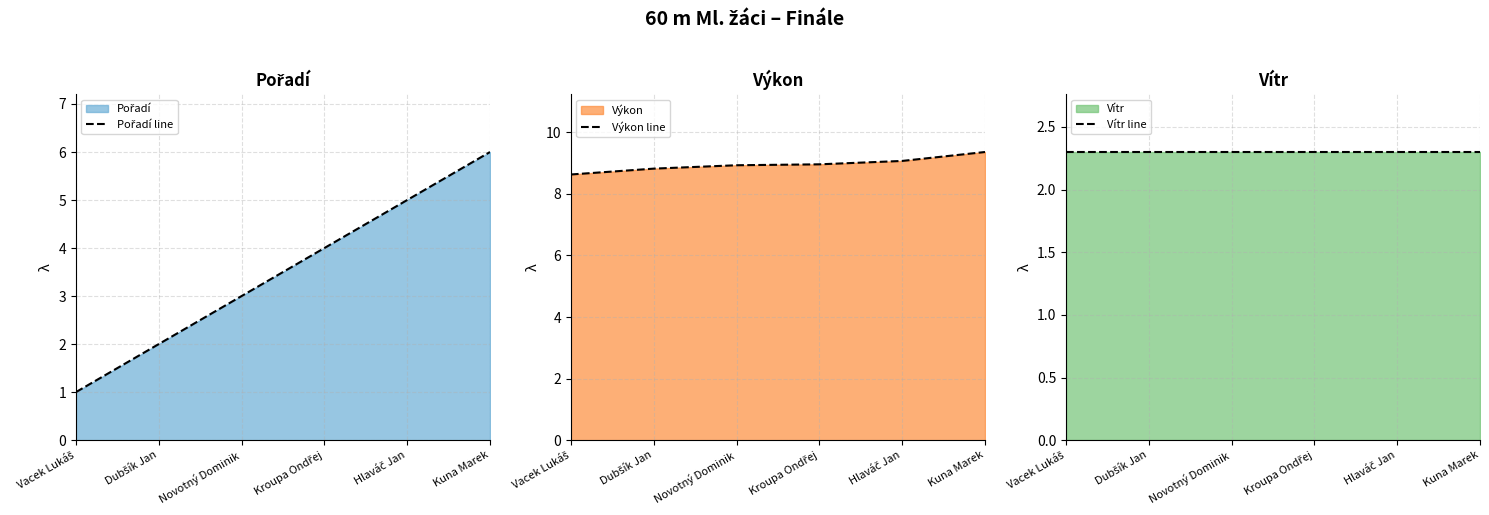

Which has a higher value, Vacek Lukáš or Kuna Marek?

Kuna Marek